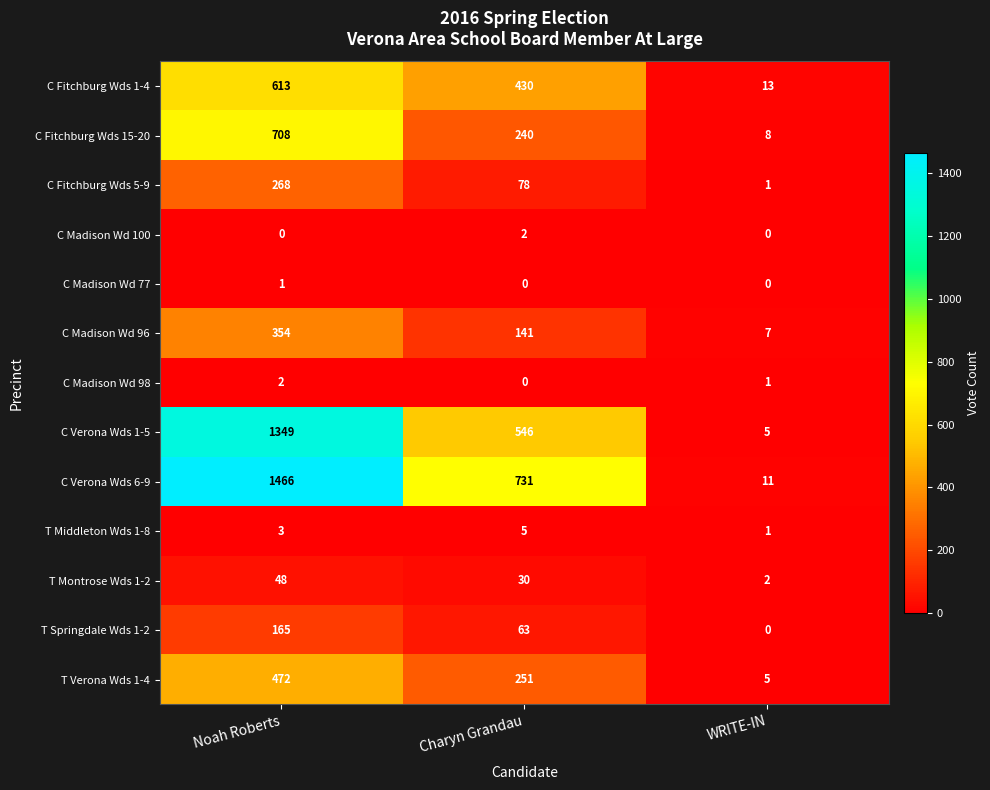

The value of C Fitchburg Wds 1-4 at Noah Roberts is 970. True or false?

False